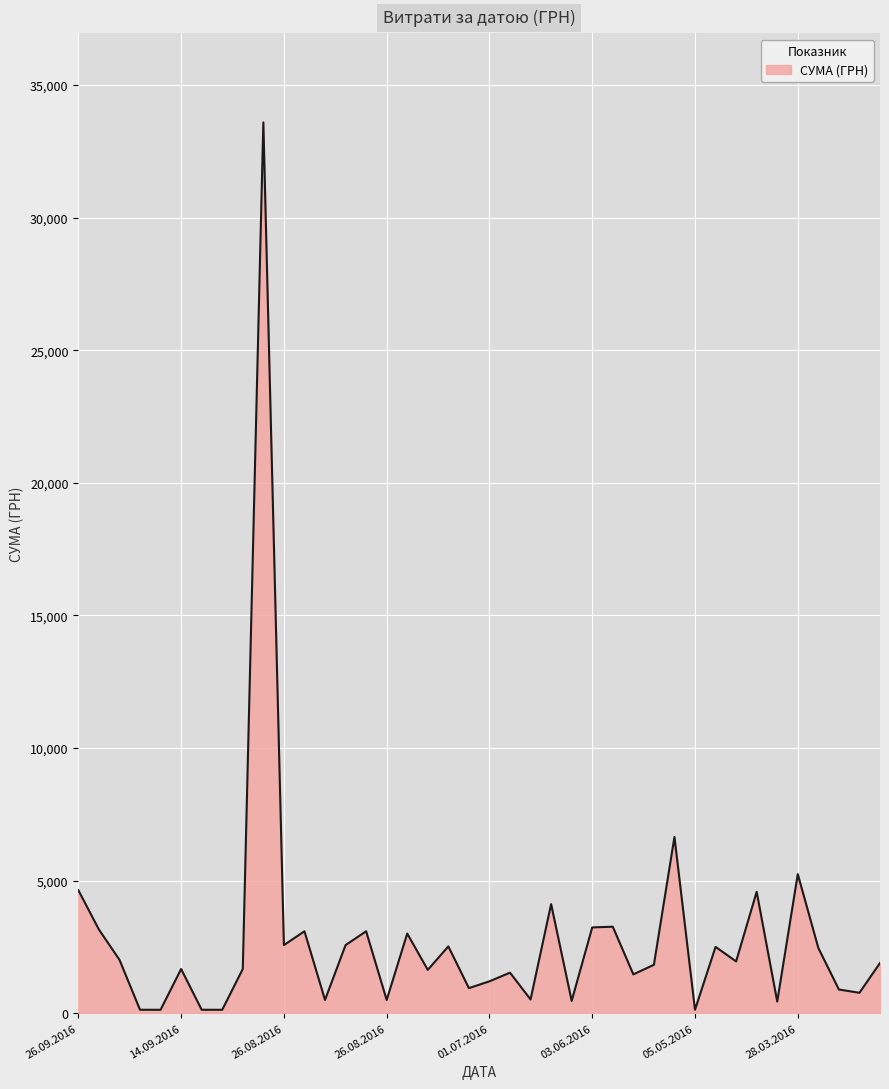

What is the maximum value shown in the chart?

33594.0